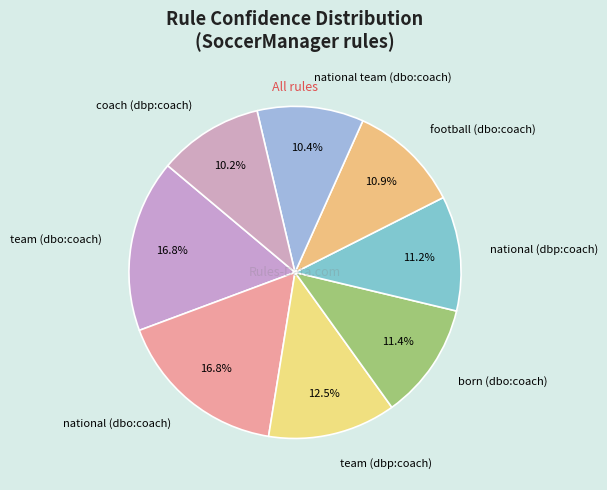

What percentage is the national (dbo:coach) slice, to the nearest percent?

17%